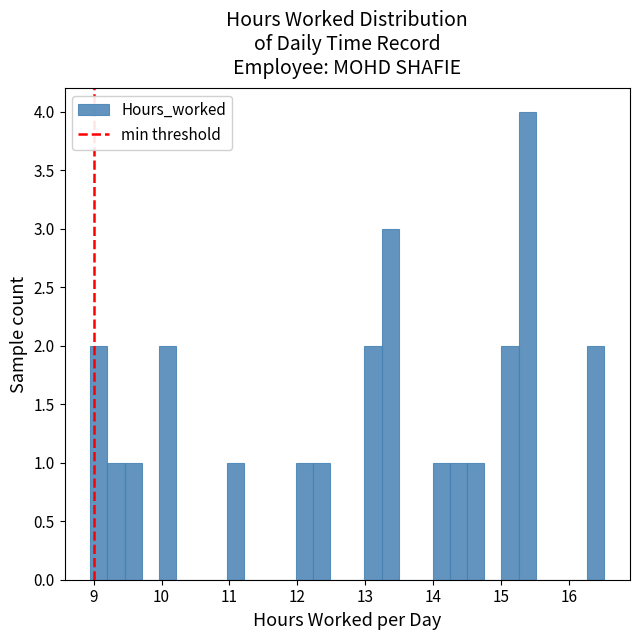

Read against the x-axis, roughly where is the centre of the tallest bar?

15.4